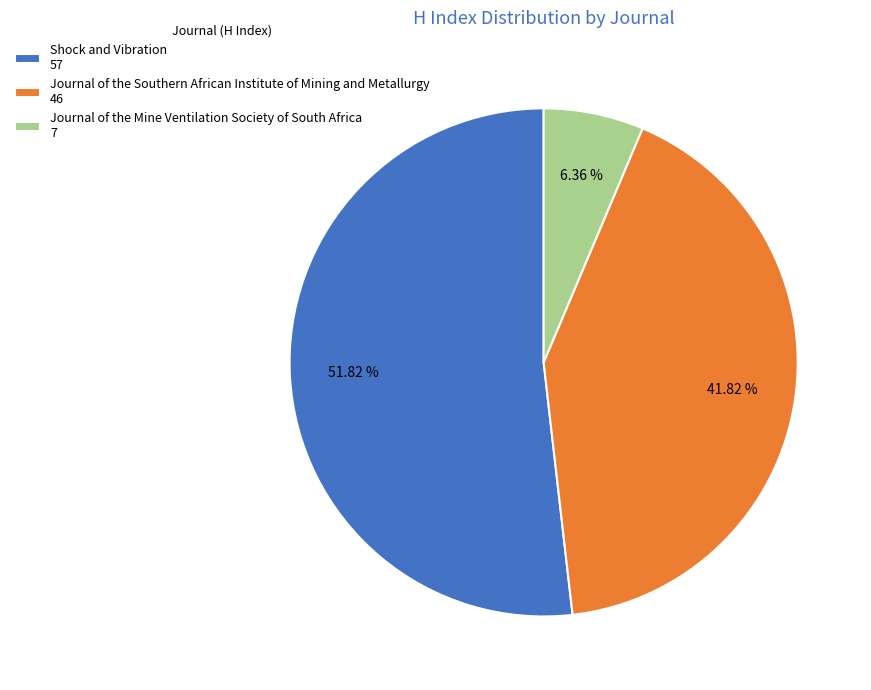

To the nearest percent, what portion does Journal of the Mine Ventilation Society of South Africa represent?

6%